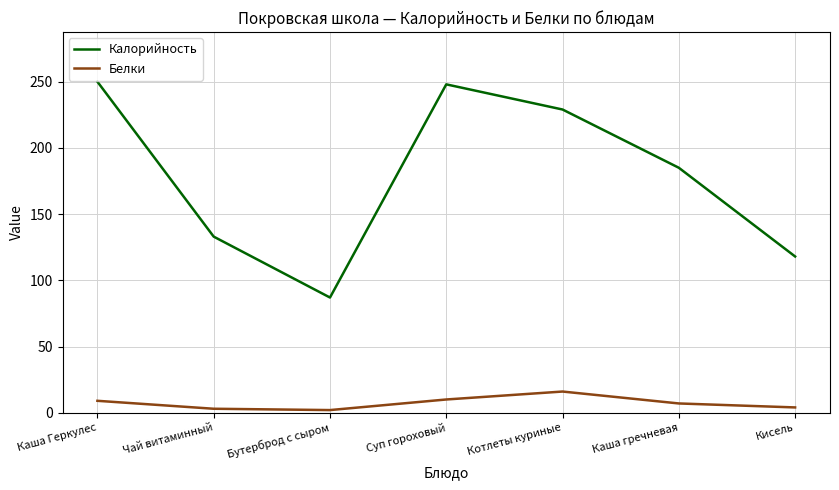

Does the chart display data point markers on the line(s)?

No